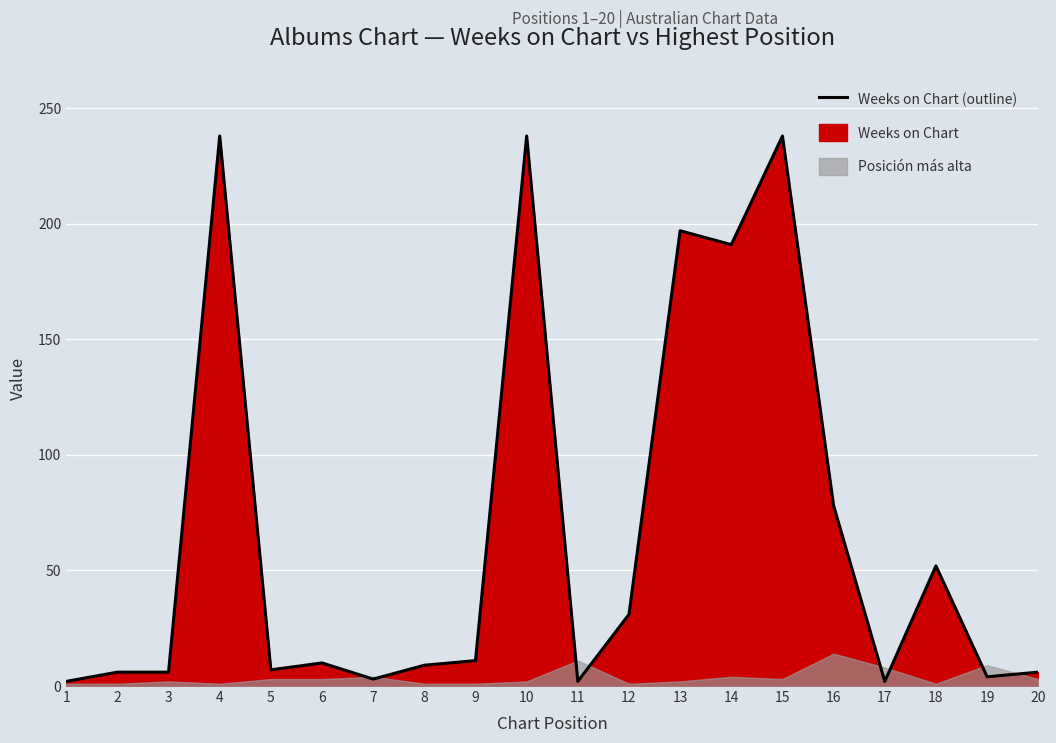

List the labels in order of value, largest first.

4, 10, 15, 13, 14, 16, 18, 12, 9, 6, 8, 5, 2, 3, 20, 19, 7, 1, 11, 17